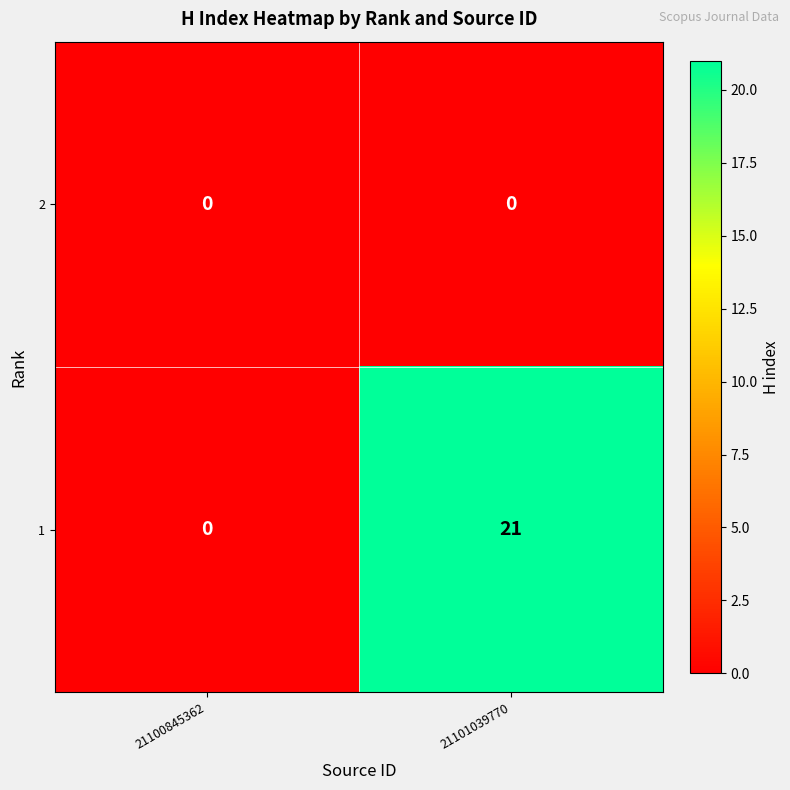

What is the difference between the highest and lowest values at 21101039770?

21